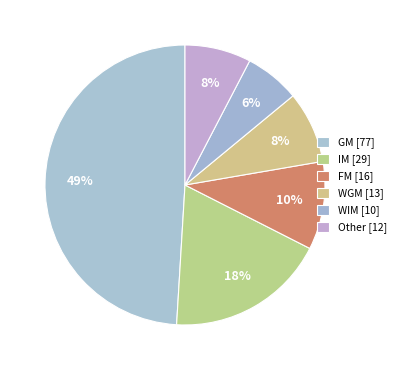

Count the number of slices in the pie.

6